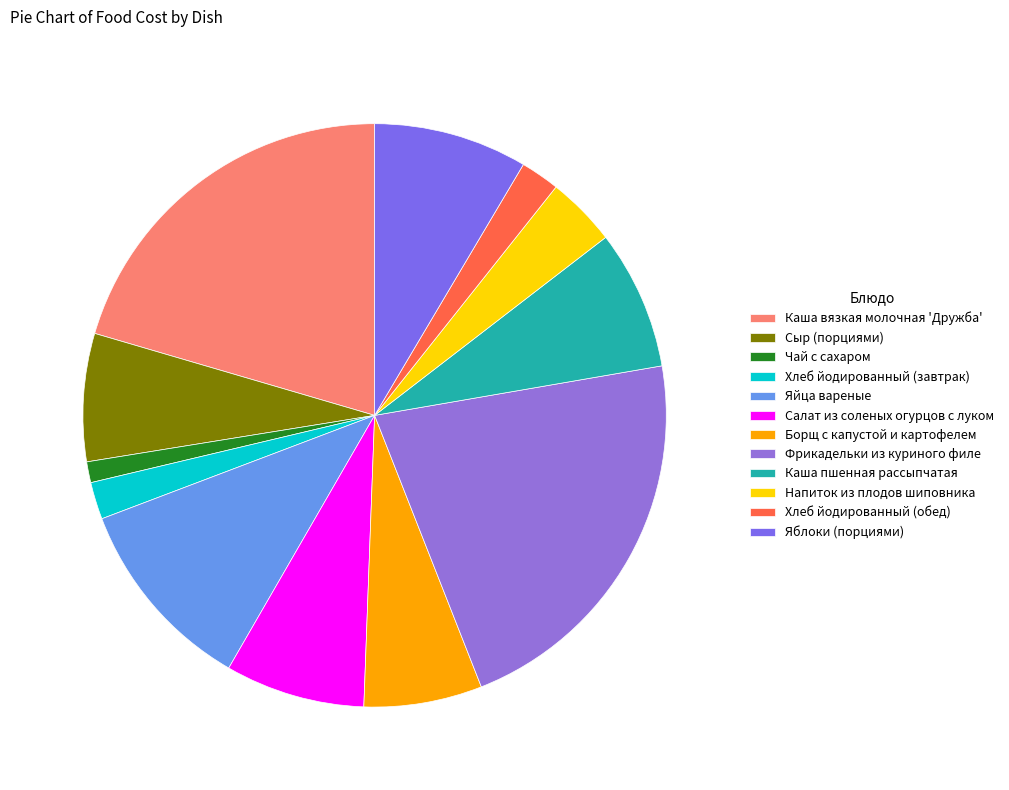

Rank the categories by value from lowest to highest.

Чай с сахаром, Хлеб йодированный (завтрак), Хлеб йодированный (обед), Напиток из плодов шиповника, Борщ с капустой и картофелем, Сыр (порциями), Каша пшенная рассыпчатая, Салат из соленых огурцов с луком, Яблоки (порциями), Яйца вареные, Каша вязкая молочная 'Дружба', Фрикадельки из куриного филе